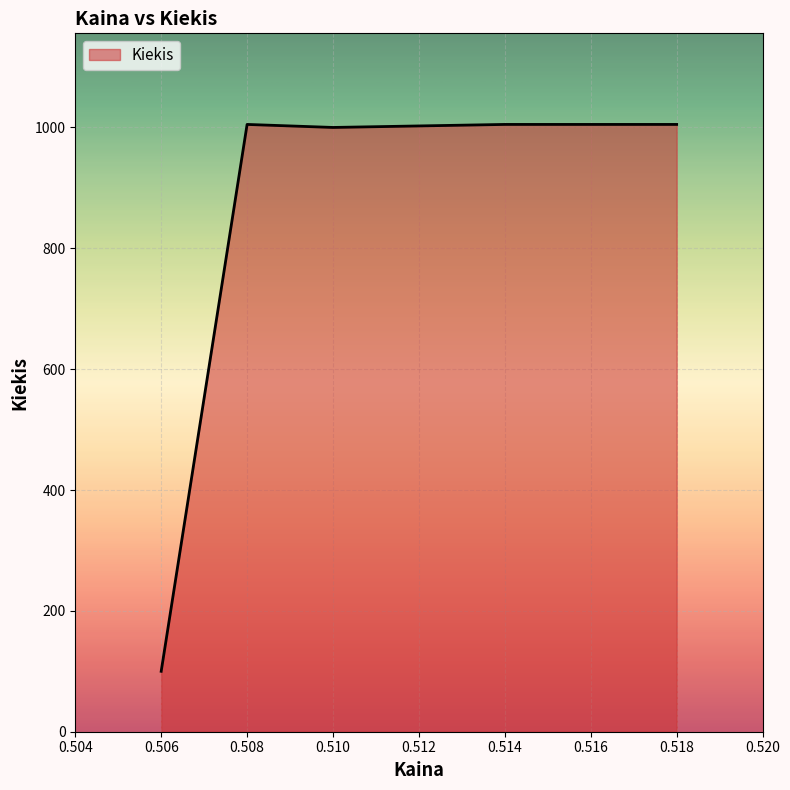

What is the difference between the second highest and second lowest values?

5